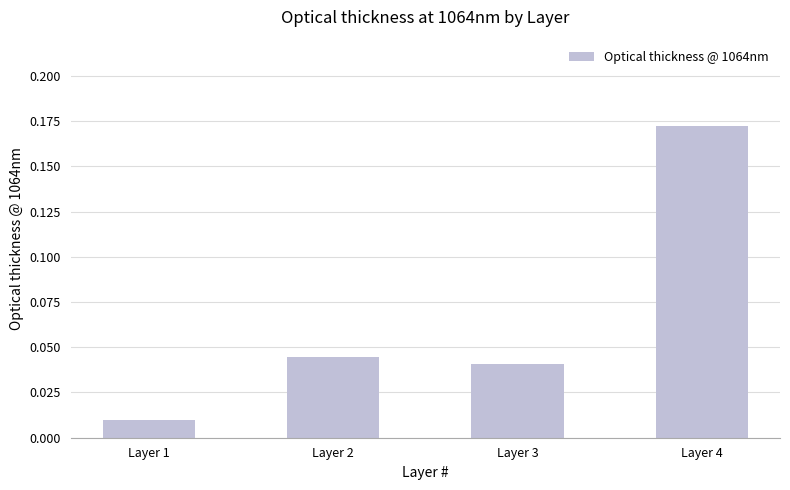

Between Layer 4 and Layer 2, which is larger?

Layer 4